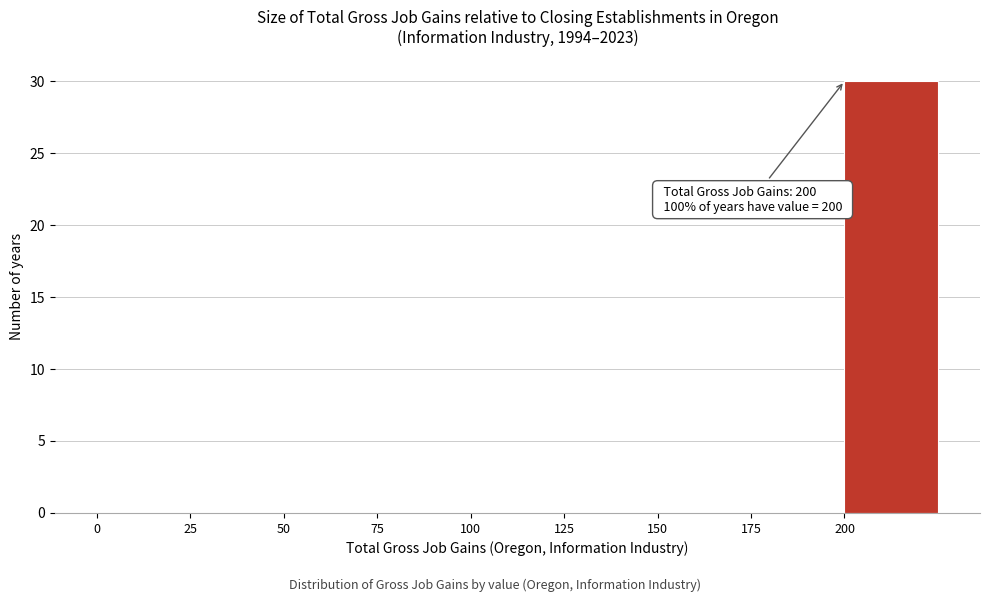

Over which range of the x-axis is the bar tallest?

200 to 225